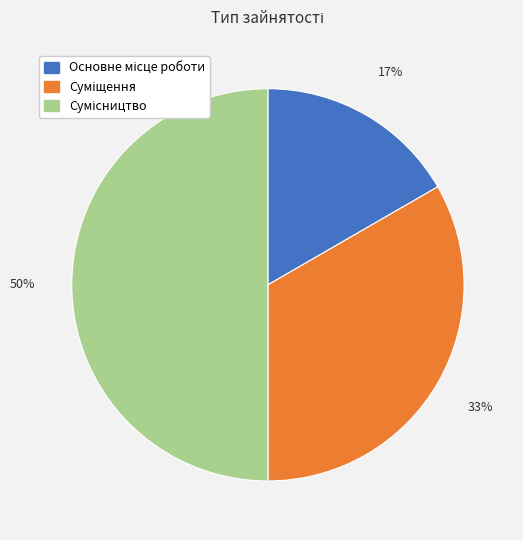

How many segments does this pie chart have?

3